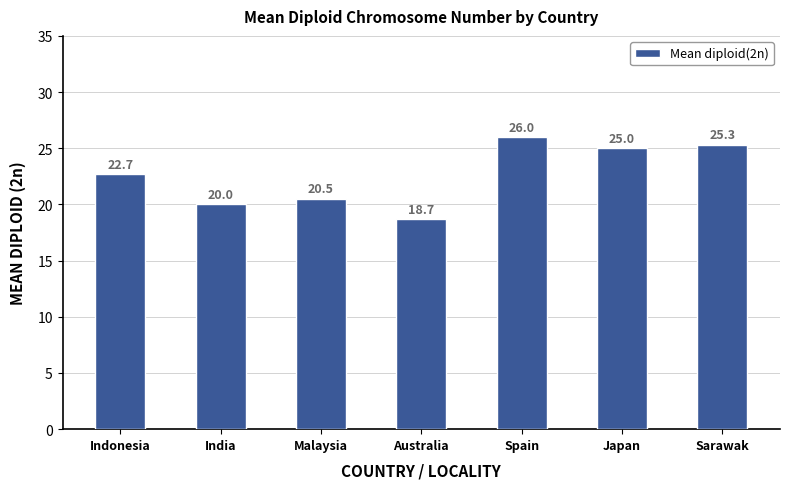

Reading left to right, what are all the values shown in this chart?

22.7	20.0	20.5	18.7	26.0	25.0	25.3